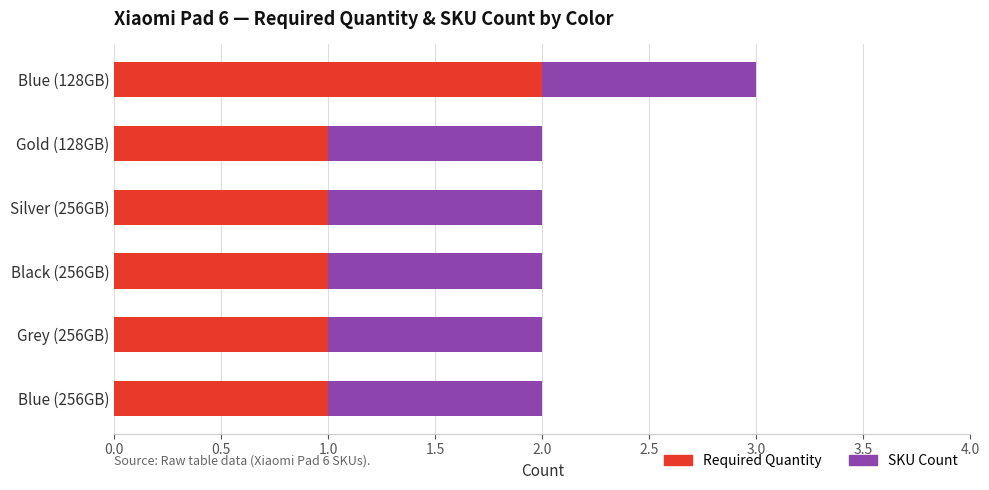

What is the difference between the maximum and minimum values in the Required Quantity series?

1